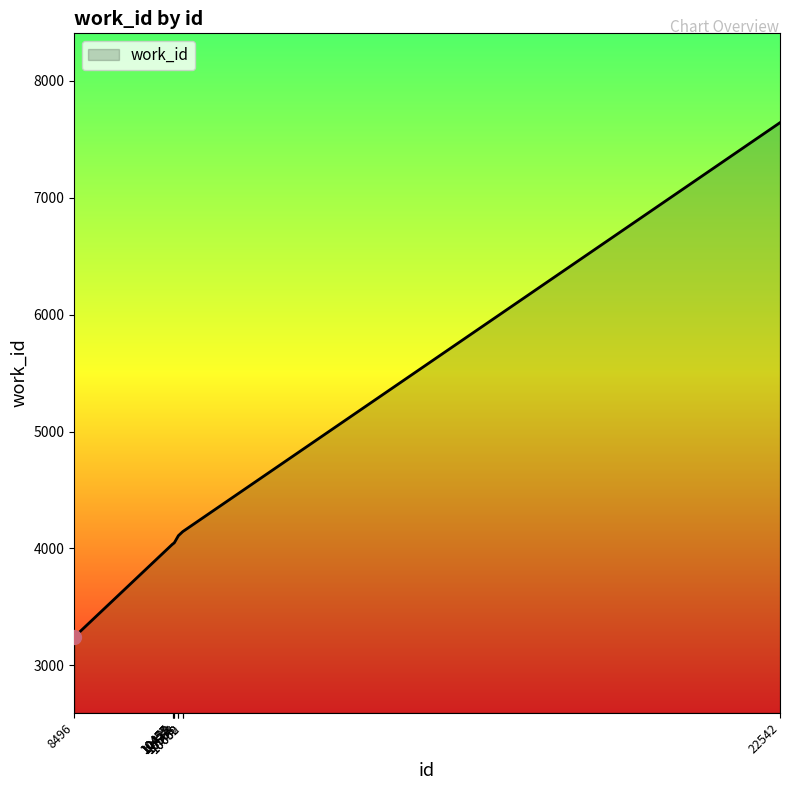

What is the difference between the second highest and second lowest values?

108